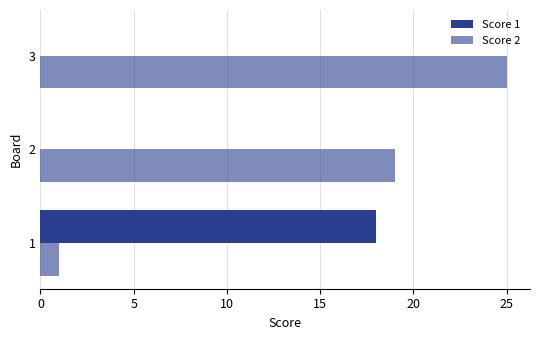

What is the minimum value for Score 2?

1